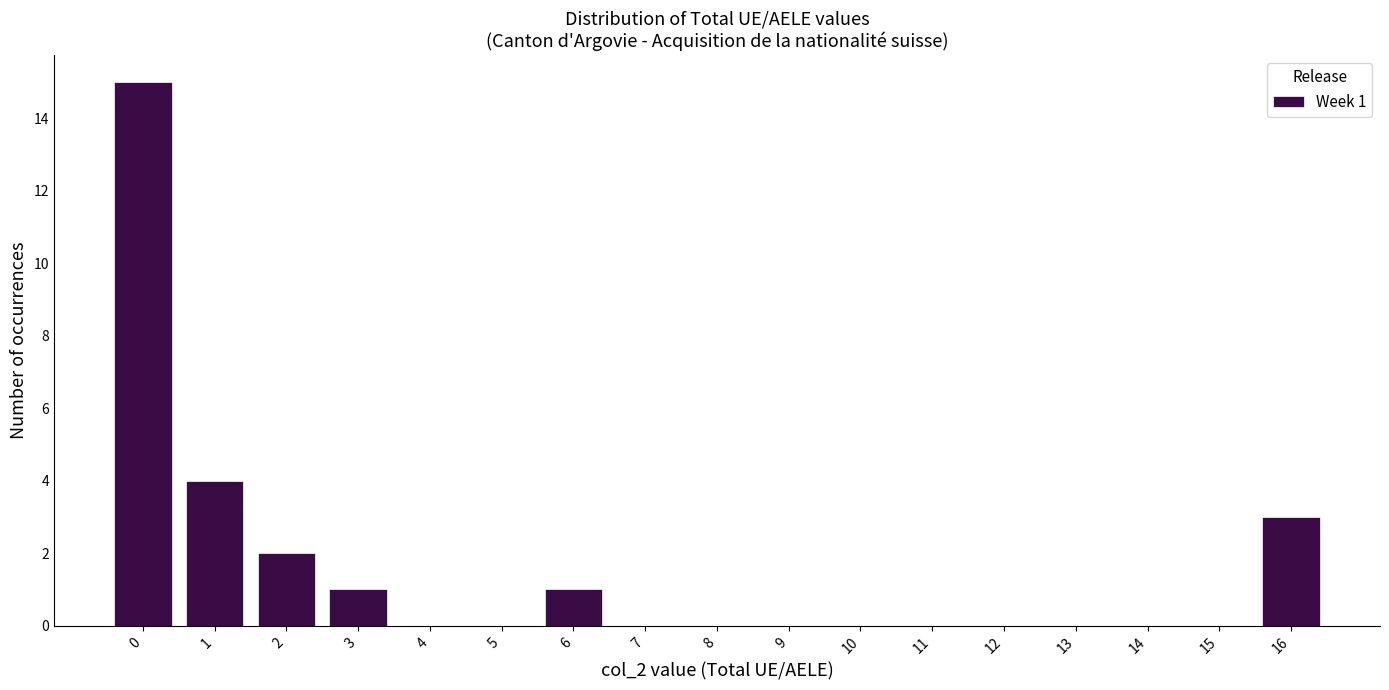

Reading left to right, extract all data points from this chart.

0=15	1=4	2=2	3=1	4=0	5=0	6=1	7=0	8=0	9=0	10=0	11=0	12=0	13=0	14=0	15=0	16=3